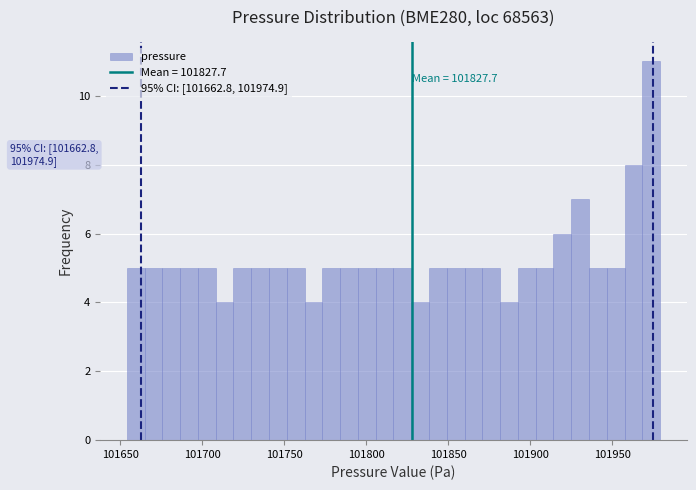

Read against the x-axis, roughly where is the centre of the tallest bar?

101975